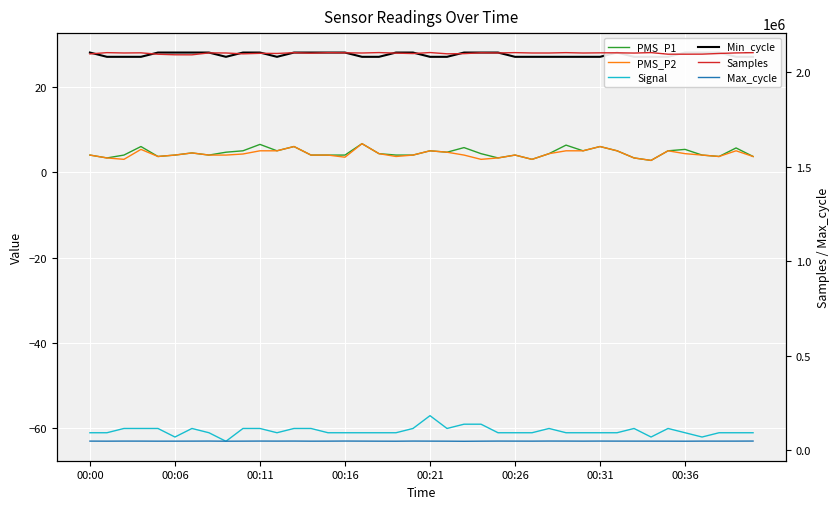

True or false: Samples has a value of 806974.4 at 36.

False